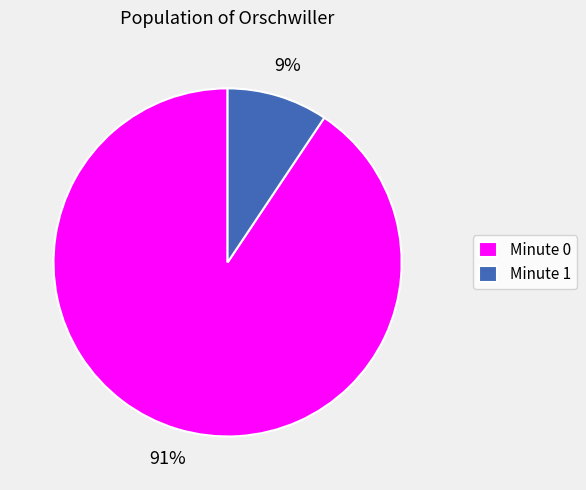

Is the sum of Minute 0 and Minute 1 greater than half?

Yes